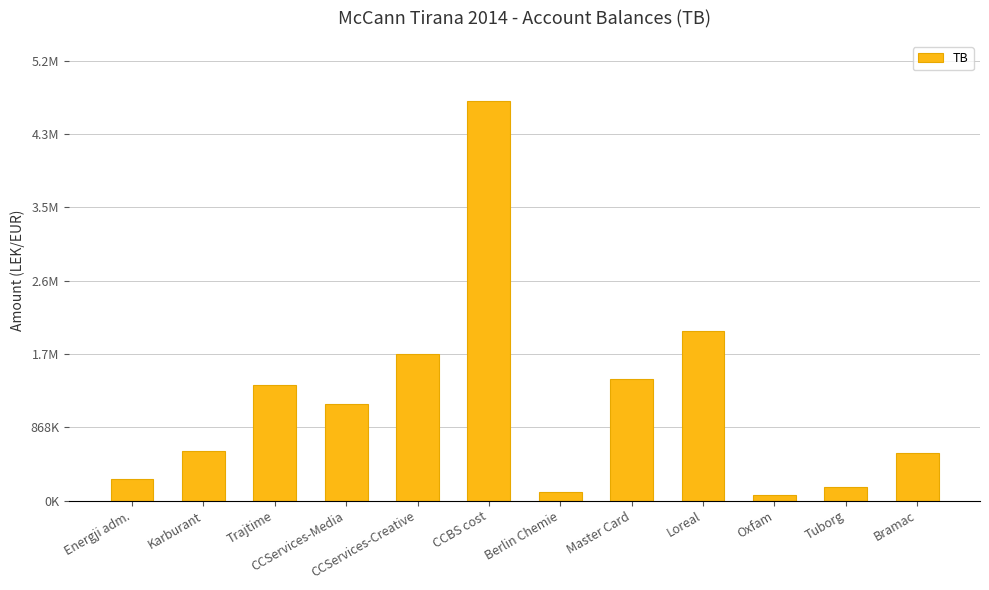

Does the chart contain any negative values?

No